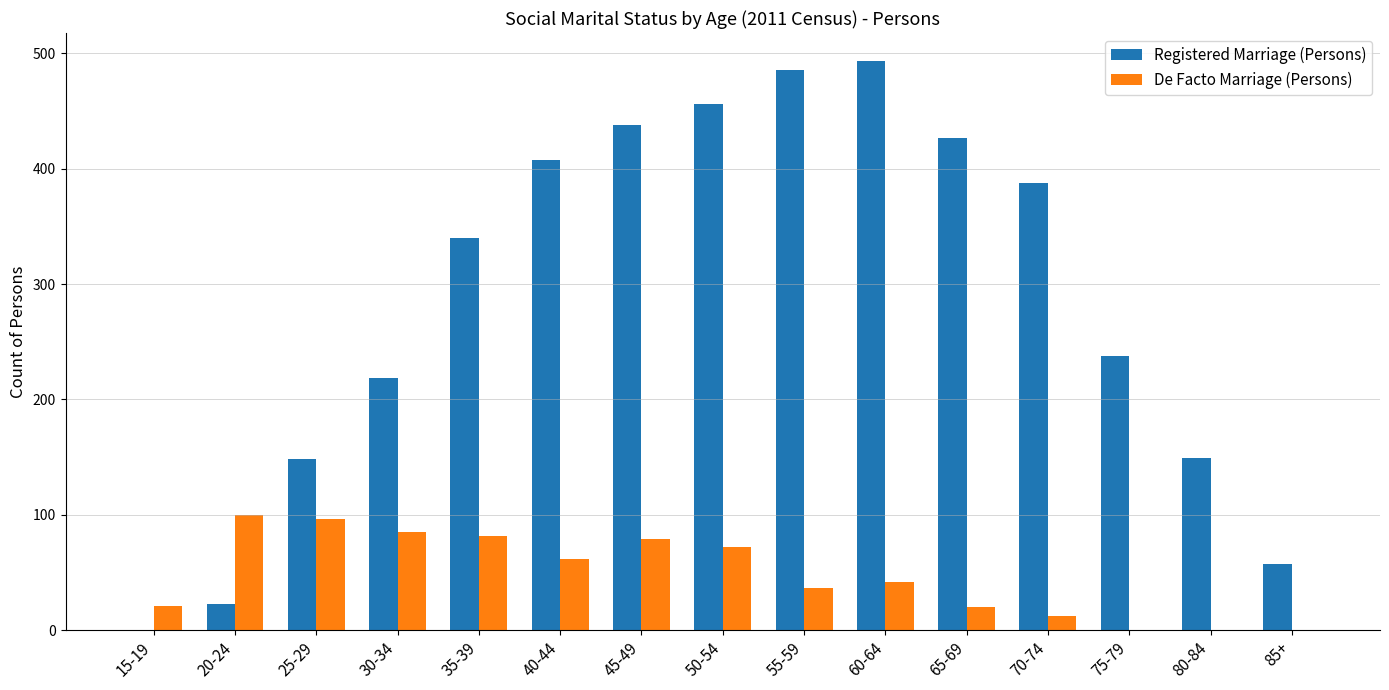

What is the sum of all Registered Marriage (Persons) values?

4270